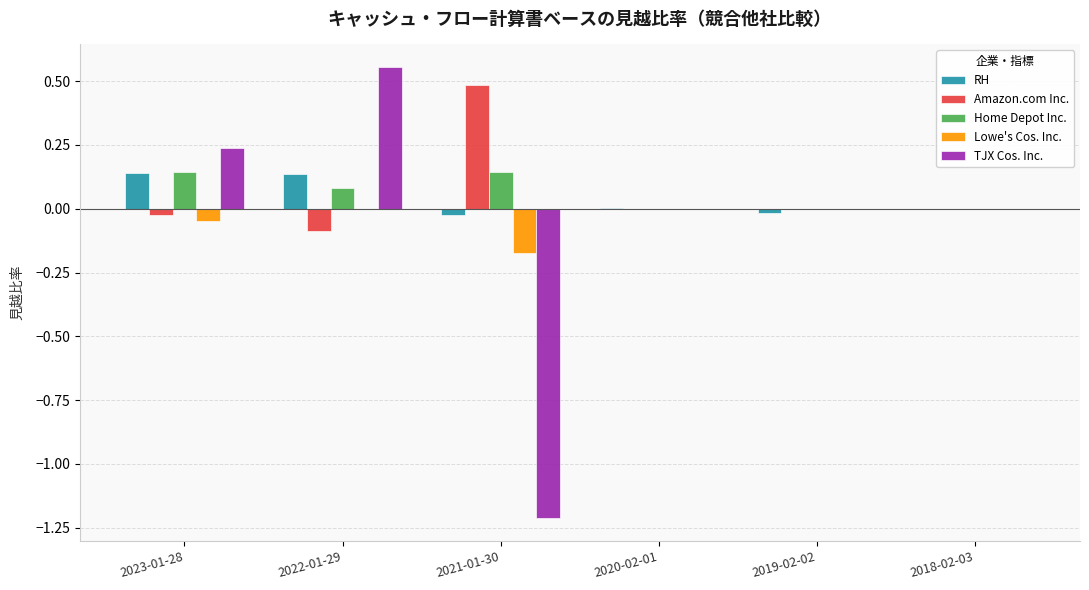

At which category is the sum across all series the highest?

2022-01-29